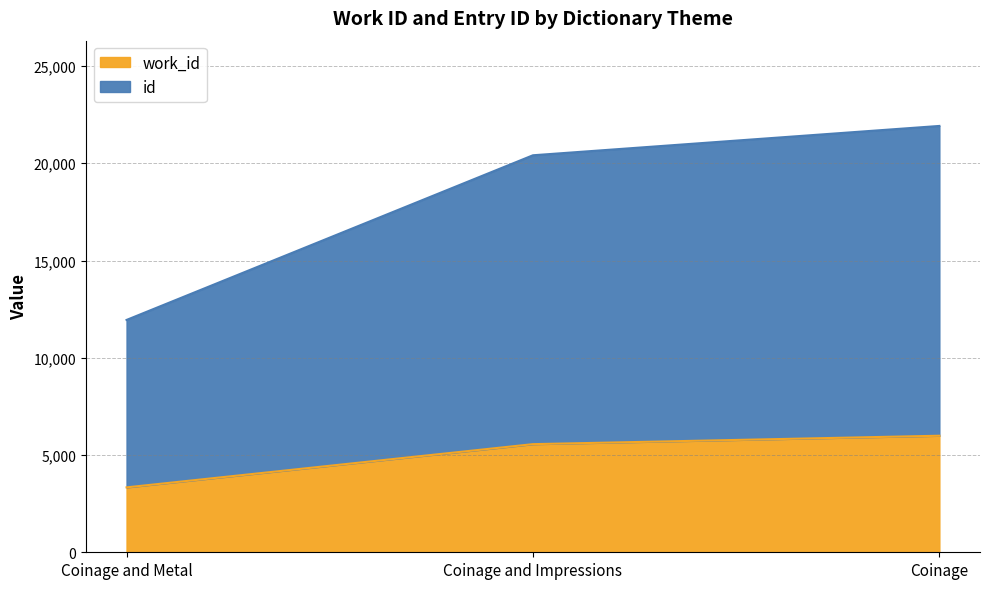

What is the total value across all series at Coinage and Metal?

11945